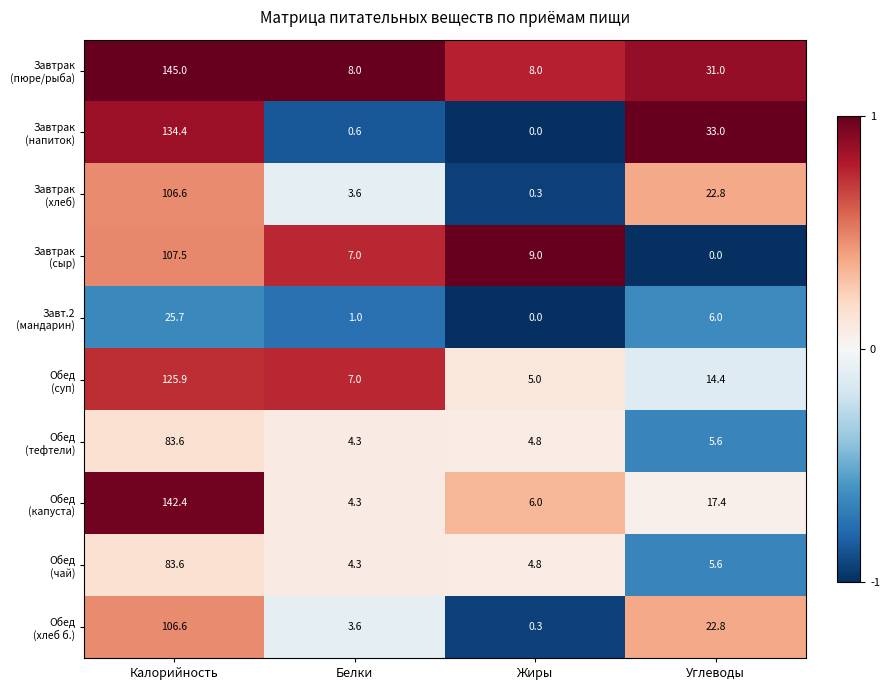

What is the minimum value shown in the chart?

0.0